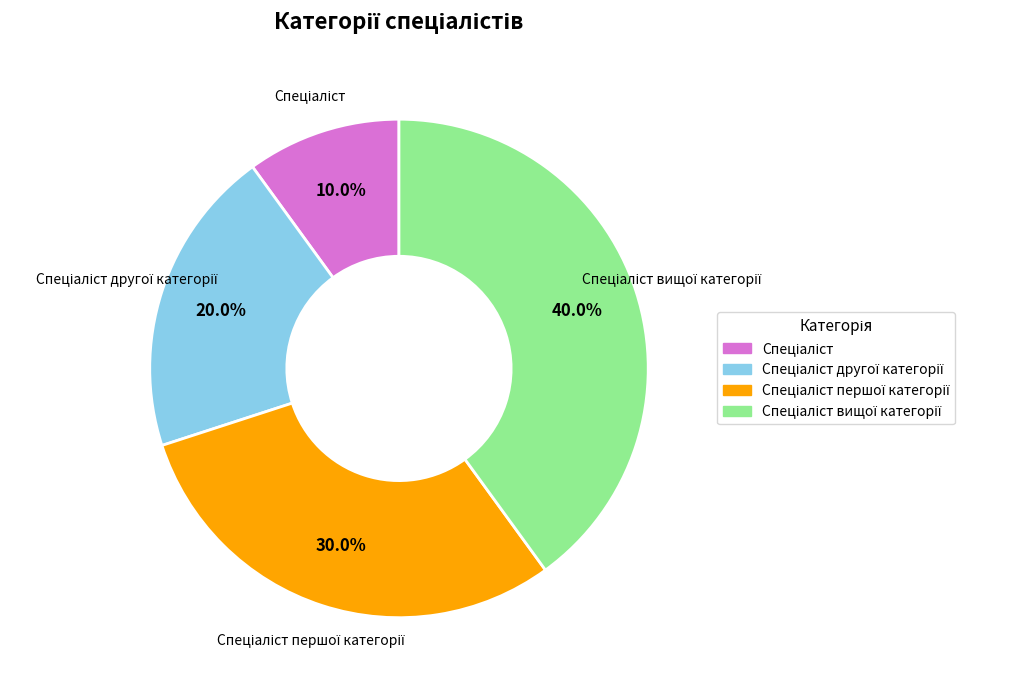

Does any single category account for the majority?

No